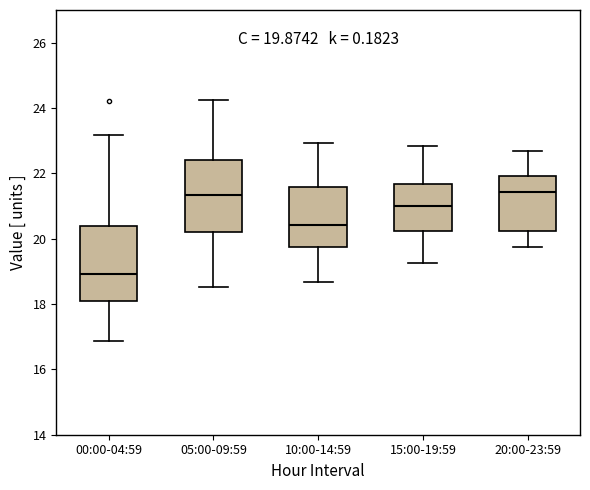

Which box has the lowest median line?

00:00-04:59